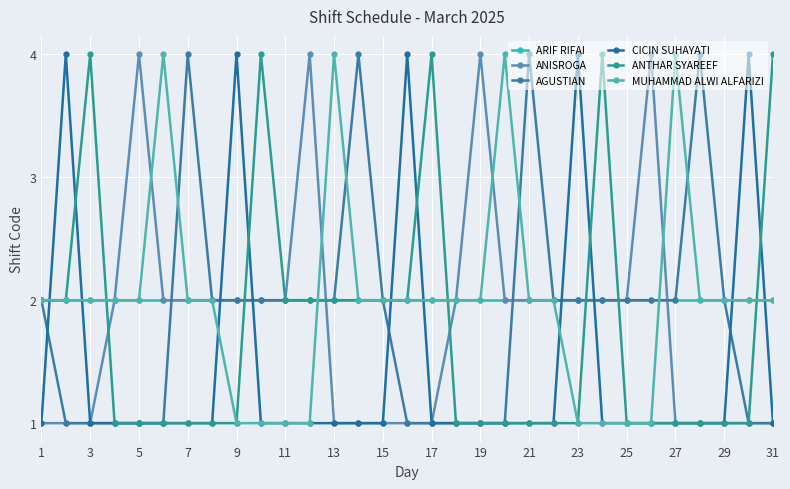

Reading left to right, transcribe all the data shown in this chart.

ARIF RIFAI: 2	2	2	2	2	2	2	2	2	2	2	2	2	2	2	2	2	2	2	2	2	2	2	2	2	2	2	2	2	2	2
ANISROGA: 1	1	1	2	4	2	2	2	2	2	2	4	1	1	1	1	1	2	4	2	2	2	2	2	2	4	1	1	1	1	1
AGUSTIAN: 2	1	1	1	1	1	4	2	2	2	2	2	2	4	2	1	1	1	1	1	4	2	2	2	2	2	2	4	2	1	1
CICIN SUHAYATI: 1	4	1	1	1	1	1	1	4	1	1	1	1	1	1	4	1	1	1	1	1	1	4	1	1	1	1	1	1	4	1
ANTHAR SYAREEF: 2	2	4	1	1	1	1	1	1	4	2	2	2	2	2	2	4	1	1	1	1	1	1	4	1	1	1	1	1	1	4
MUHAMMAD ALWI ALFARIZI: 2	2	2	2	2	4	2	2	1	1	1	1	4	2	2	2	2	2	2	4	2	2	1	1	1	1	4	2	2	2	2